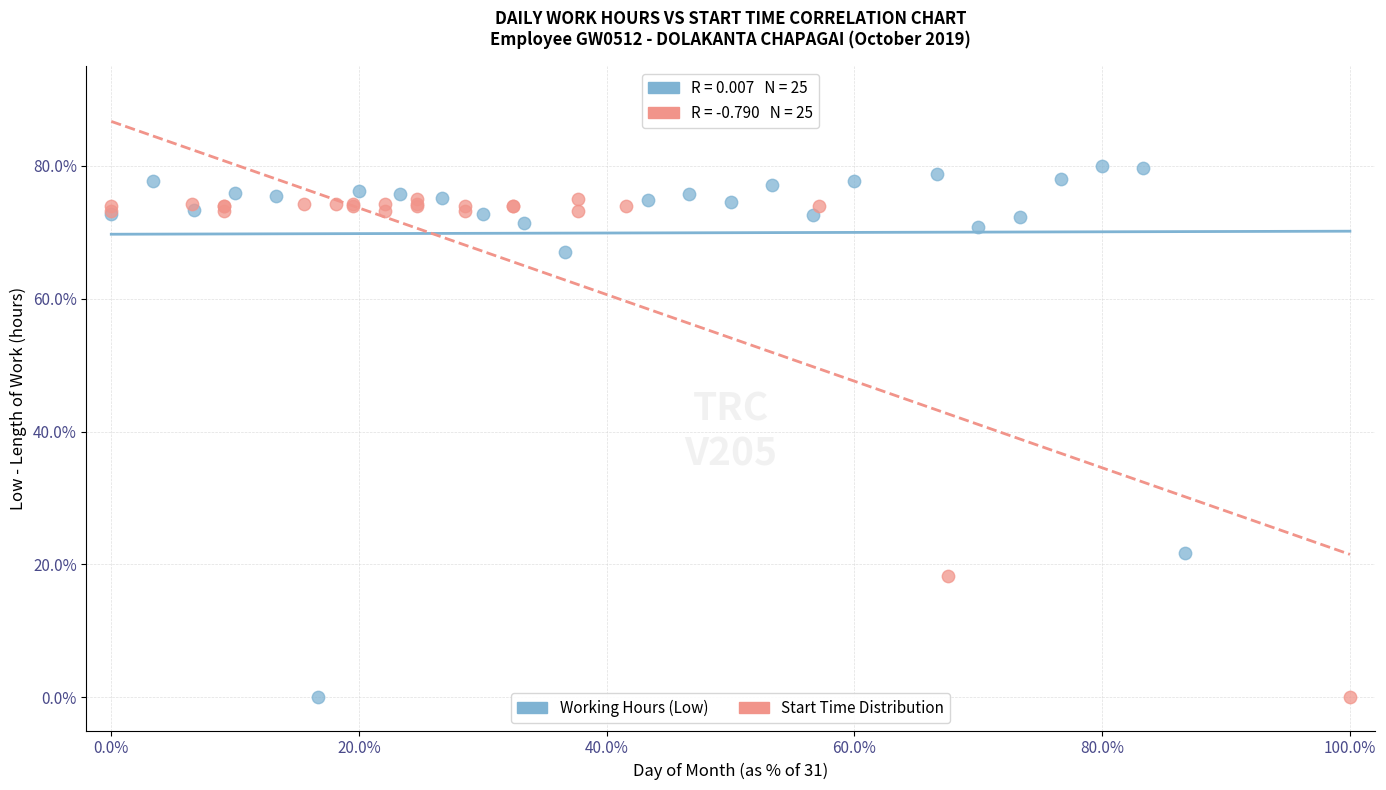

What are all the series names shown in the legend?

Working Hours (Low), Start Time Distribution